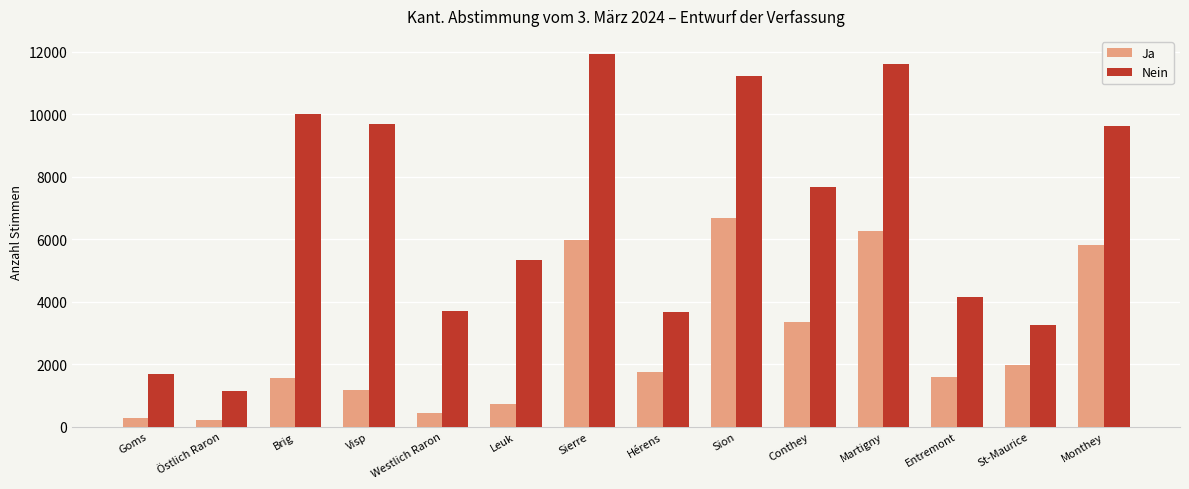

True or false: Nein has a value of 1432 at Hérens.

False